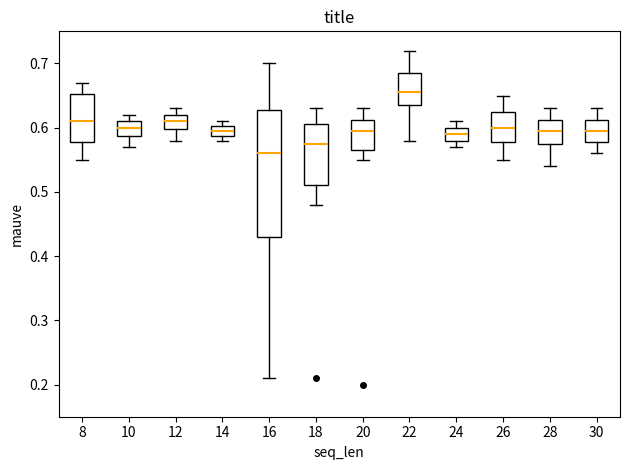

Where is the upper edge of the box at x = 22 on the y-axis? The values are not printed on the chart, so give them approximately, as read against the axis.

0.69